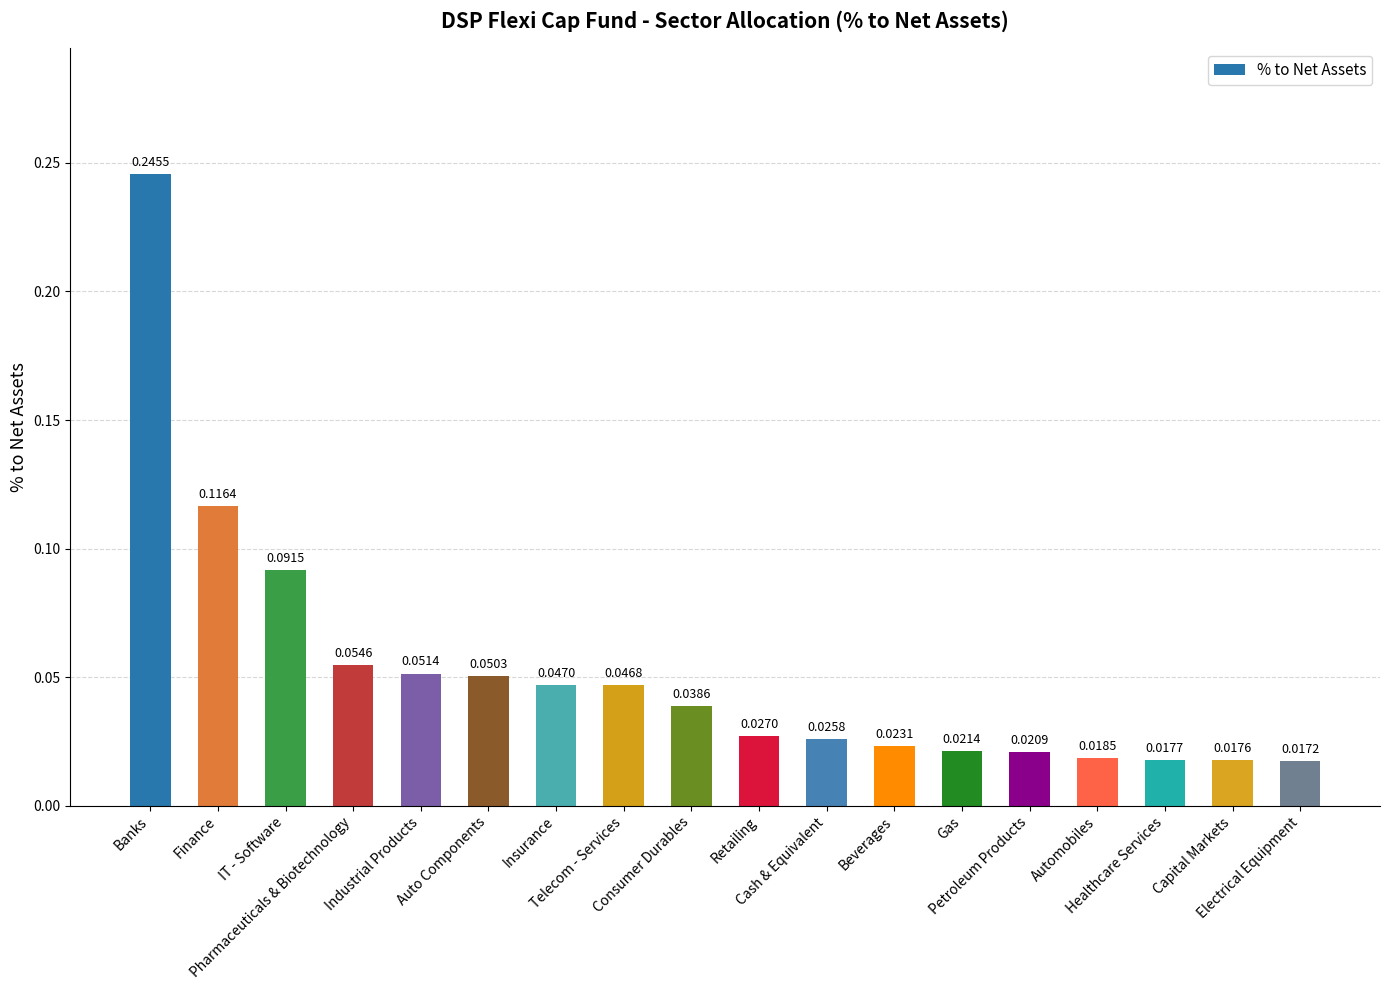

Which label corresponds to the smallest value in the chart?

Electrical Equipment